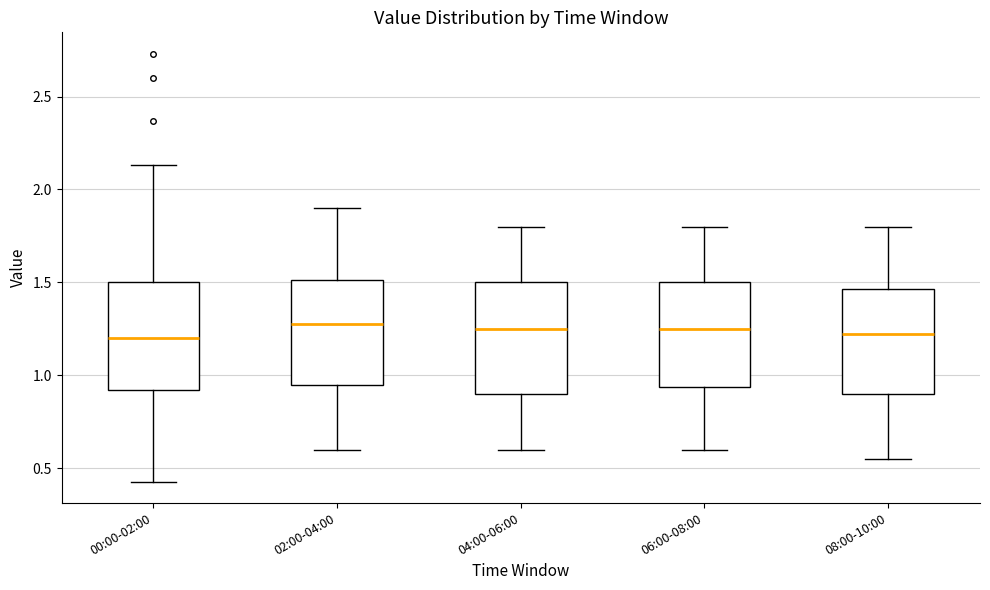

Reading left to right, read every box against the y-axis: the position of its median line, the range the box covers, and the ends of its whiskers. The values are not printed on the chart, so give them approximately, as read against the axis.

00:00-02:00: median 1.20, box 0.90 to 1.50, whiskers 0.45 to 2.15
02:00-04:00: median 1.30, box 0.95 to 1.50, whiskers 0.60 to 1.90
04:00-06:00: median 1.25, box 0.90 to 1.50, whiskers 0.60 to 1.80
06:00-08:00: median 1.25, box 0.95 to 1.50, whiskers 0.60 to 1.80
08:00-10:00: median 1.25, box 0.90 to 1.45, whiskers 0.55 to 1.80